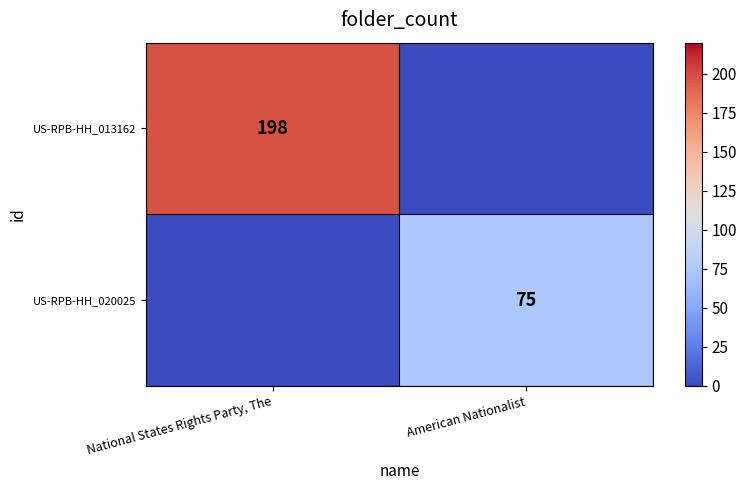

Which series changed the most between National States Rights Party, The and American Nationalist?

US-RPB-HH_013162